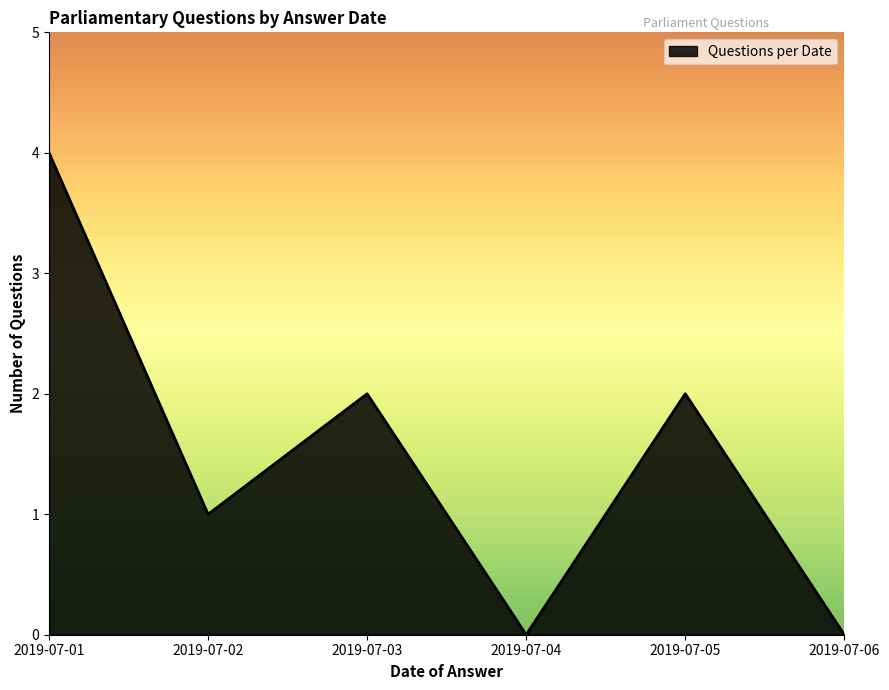

At which category does the data reach its first local peak?

2019-07-03